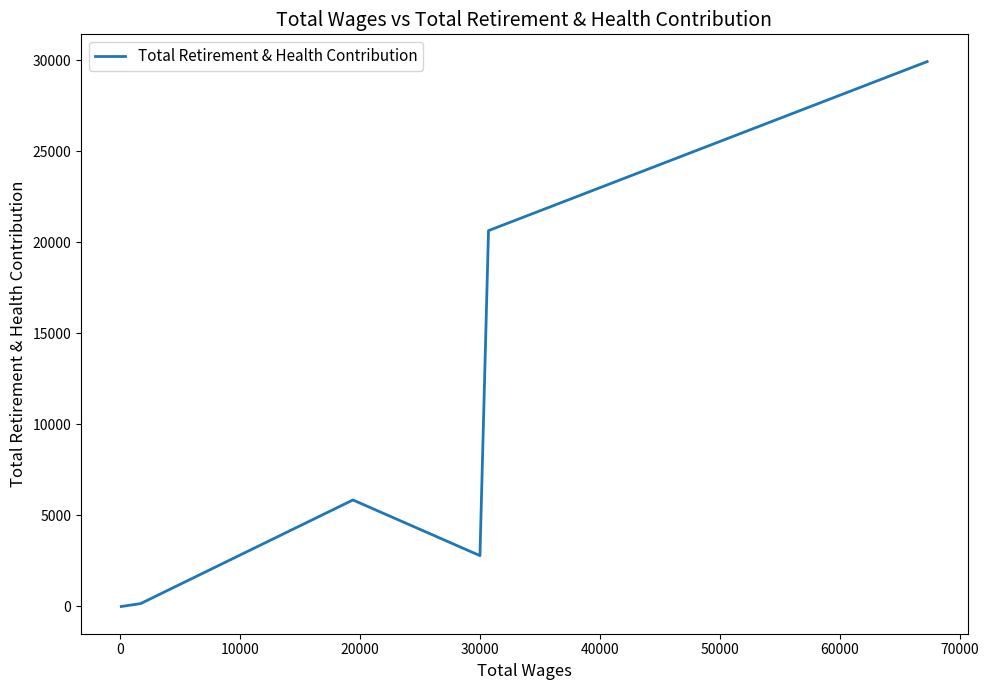

Does the chart display data point markers on the line(s)?

No